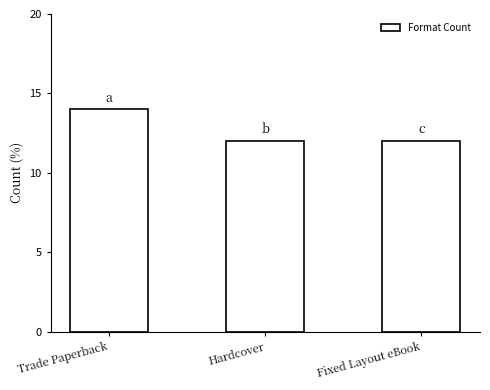

At which category does the chart reach its peak across all series?

Trade Paperback